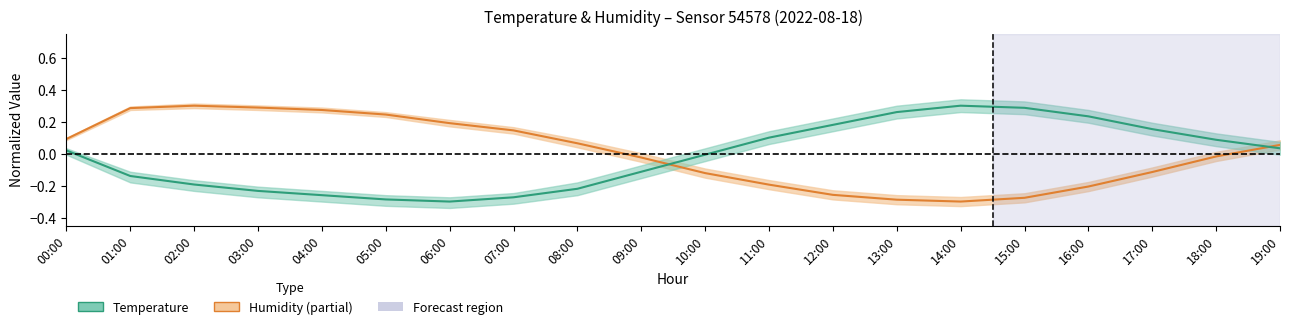

How many data points in Temperature are less than 0?

10